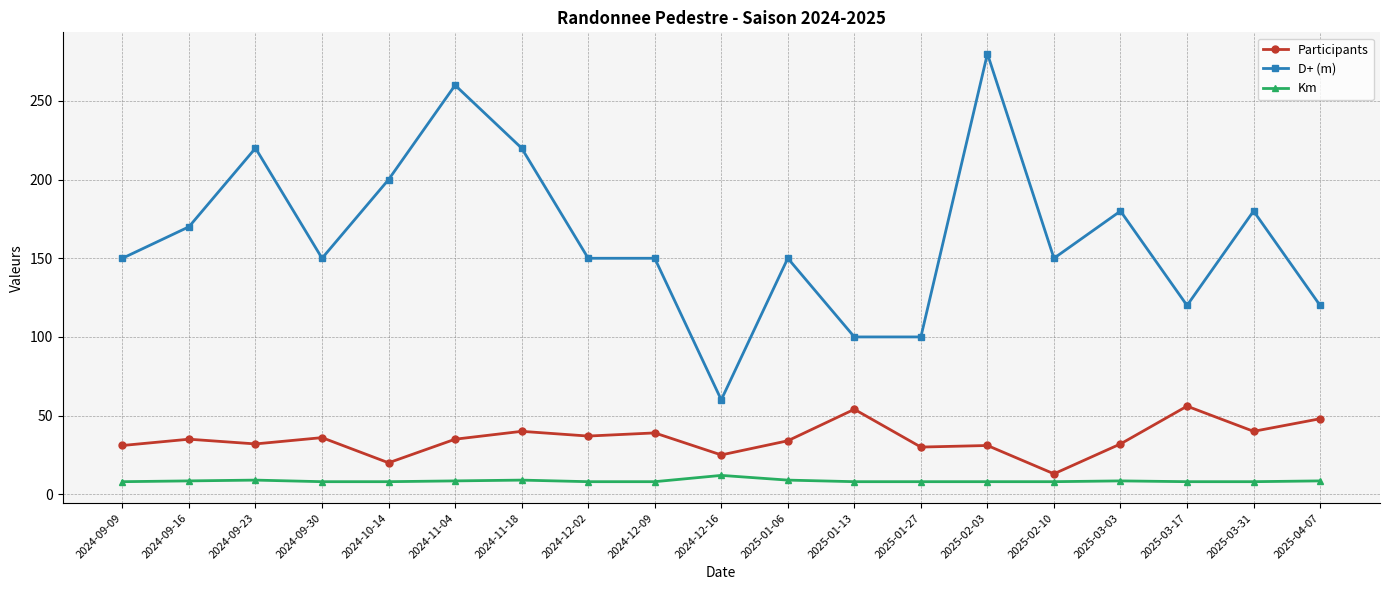

The value of Participants at 2024-12-09 is 39.0. True or false?

True